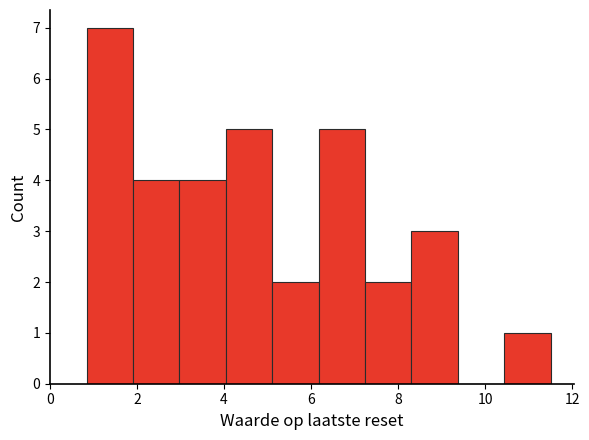

Which range on the x-axis has the tallest bar?

0.8 to 2.0